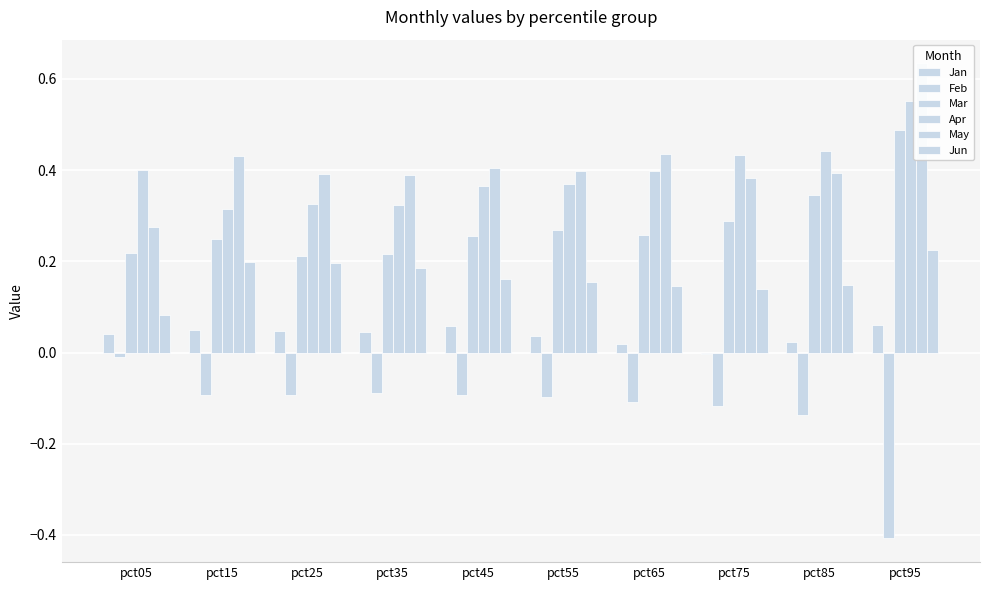

At which category does the chart reach its peak across all series?

pct95